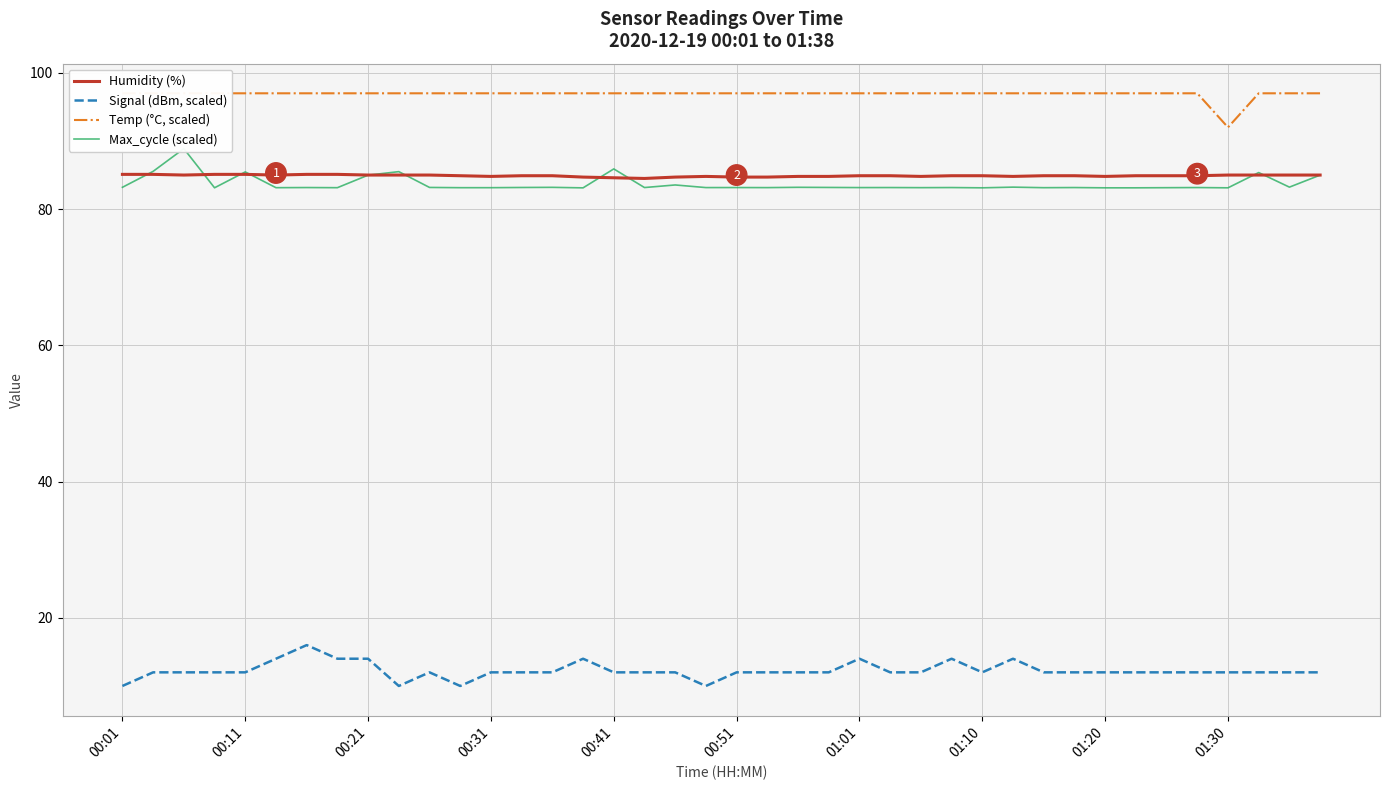

True or false: Humidity (%) and Signal (dBm, scaled) cross at least once.

False